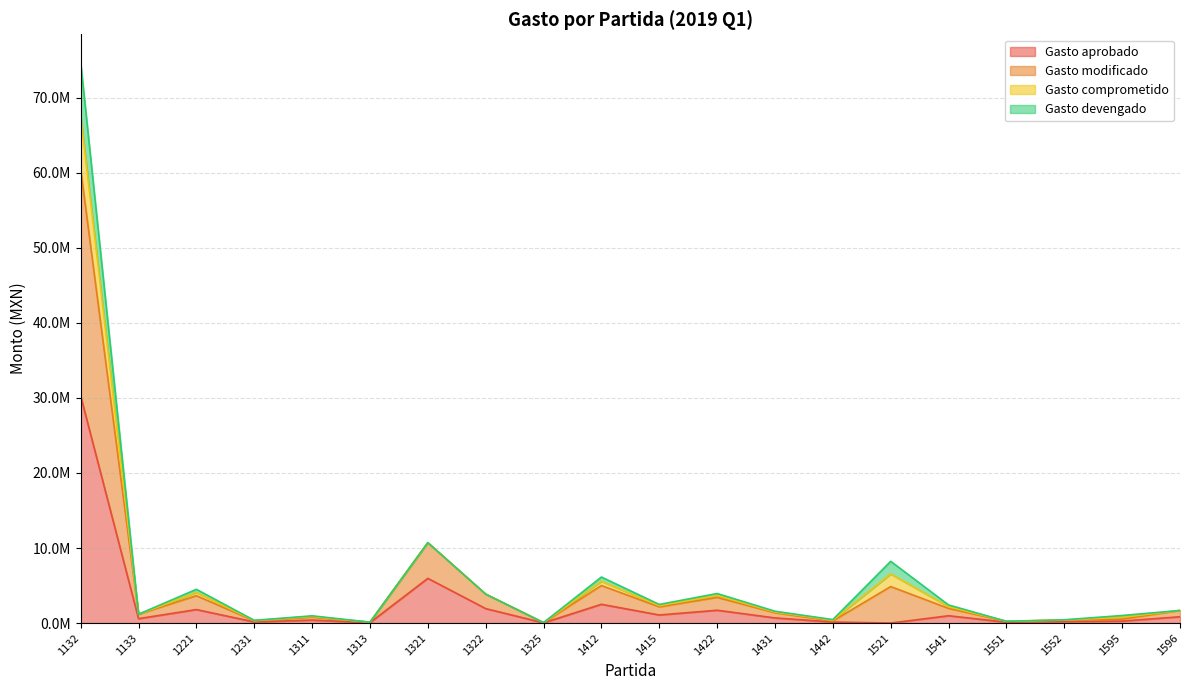

Between 1415 and 1133, which is larger?

1415